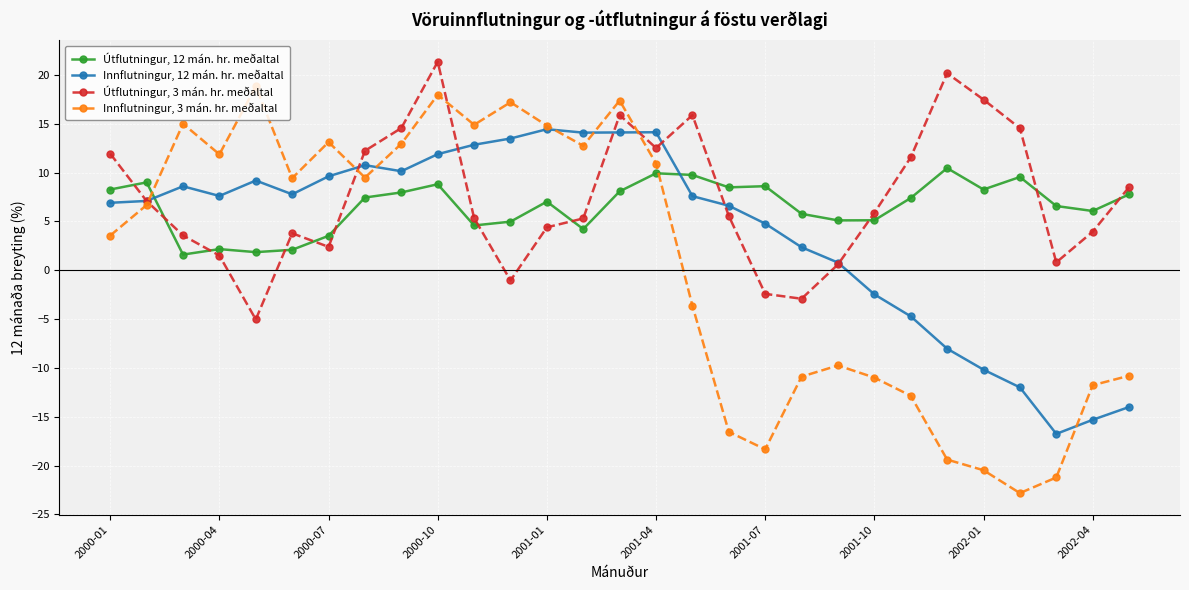

What is the maximum value for Útflutningur, 3 mán. hr. meðaltal?

21.3